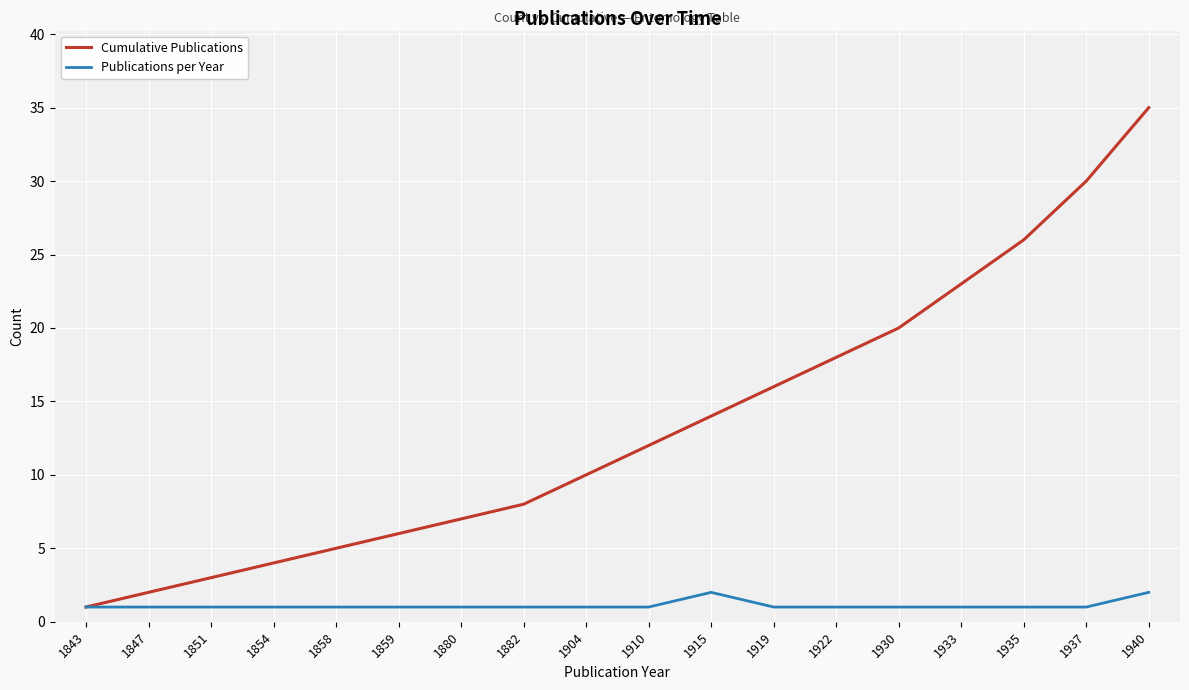

Which category has the lowest value in the Cumulative Publications series?

1843